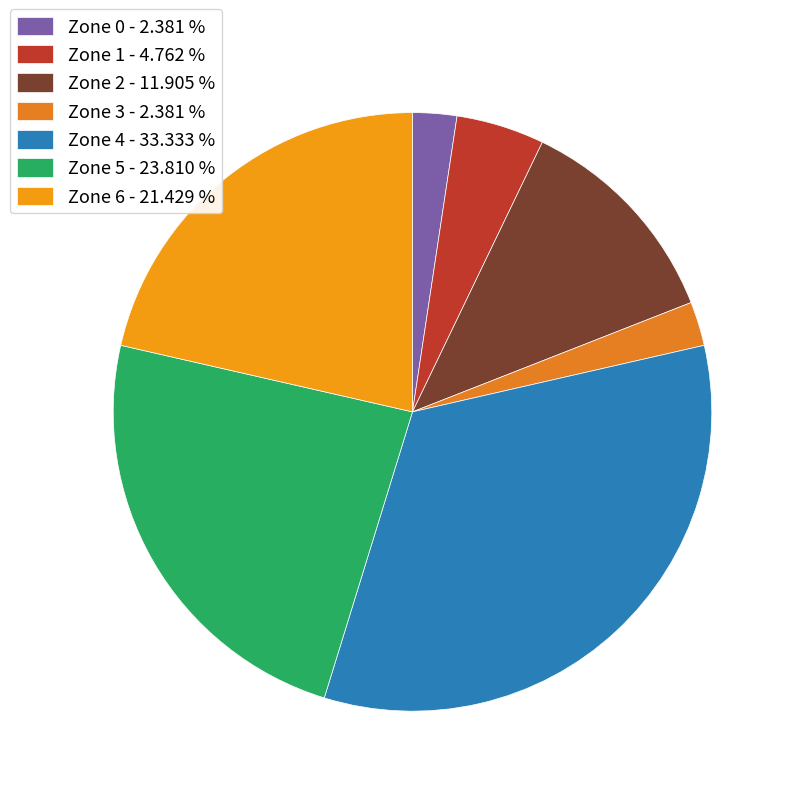

How many slices are in this pie chart?

7